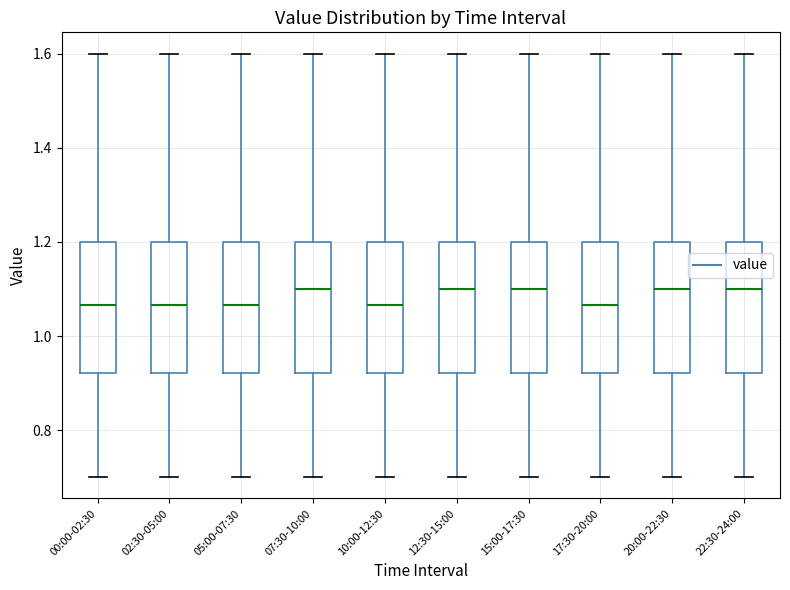

Reading left to right, read every box against the y-axis: the position of its median line, the range the box covers, and the ends of its whiskers. The values are not printed on the chart, so give them approximately, as read against the axis.

00:00-02:30: median 1.06, box 0.92 to 1.20, whiskers 0.70 to 1.60
02:30-05:00: median 1.06, box 0.92 to 1.20, whiskers 0.70 to 1.60
05:00-07:30: median 1.06, box 0.92 to 1.20, whiskers 0.70 to 1.60
07:30-10:00: median 1.10, box 0.92 to 1.20, whiskers 0.70 to 1.60
10:00-12:30: median 1.06, box 0.92 to 1.20, whiskers 0.70 to 1.60
12:30-15:00: median 1.10, box 0.92 to 1.20, whiskers 0.70 to 1.60
15:00-17:30: median 1.10, box 0.92 to 1.20, whiskers 0.70 to 1.60
17:30-20:00: median 1.06, box 0.92 to 1.20, whiskers 0.70 to 1.60
20:00-22:30: median 1.10, box 0.92 to 1.20, whiskers 0.70 to 1.60
22:30-24:00: median 1.10, box 0.92 to 1.20, whiskers 0.70 to 1.60